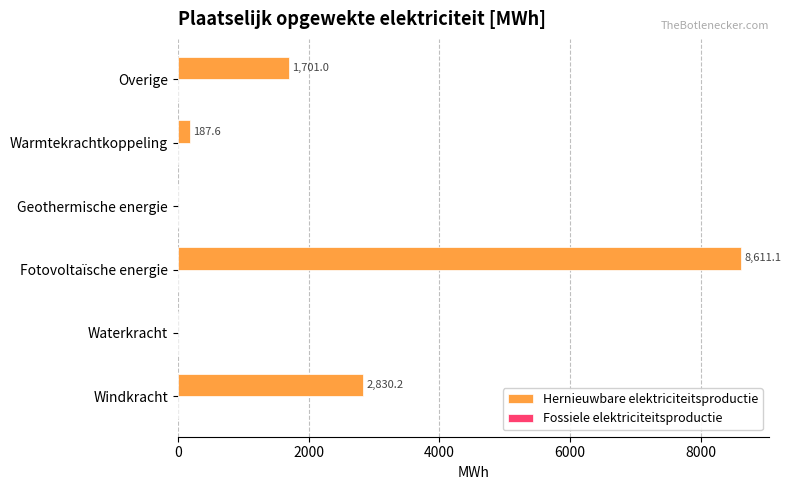

At which label is the value closest to 4305?

Windkracht